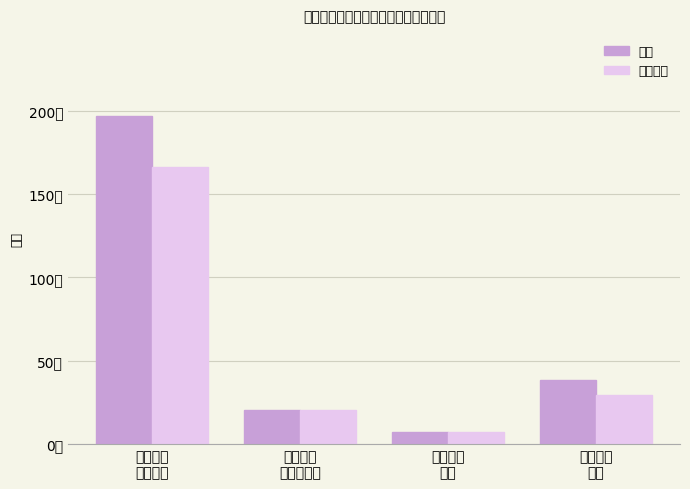

How many values in the 合计 series are below 38?

2